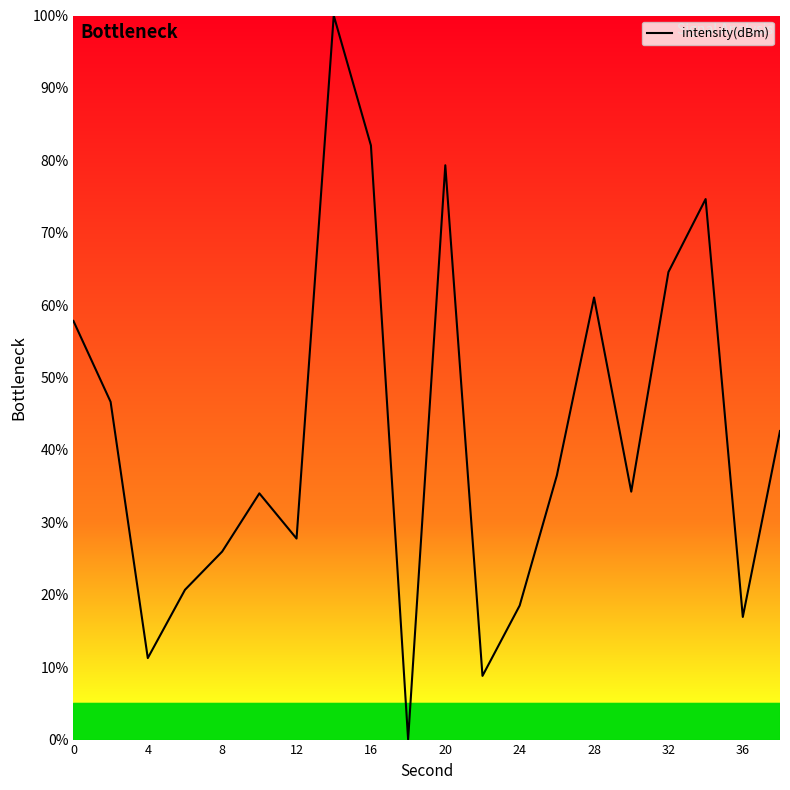

What is the difference between the maximum and minimum values?

100.0